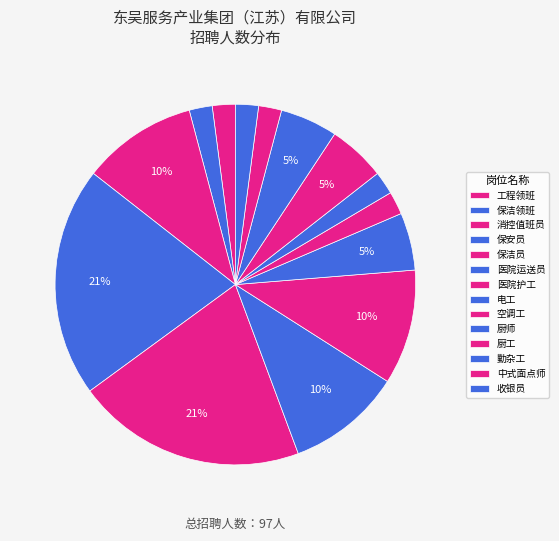

To the nearest percent, what is the difference between the largest and smallest slice percentages?

19%